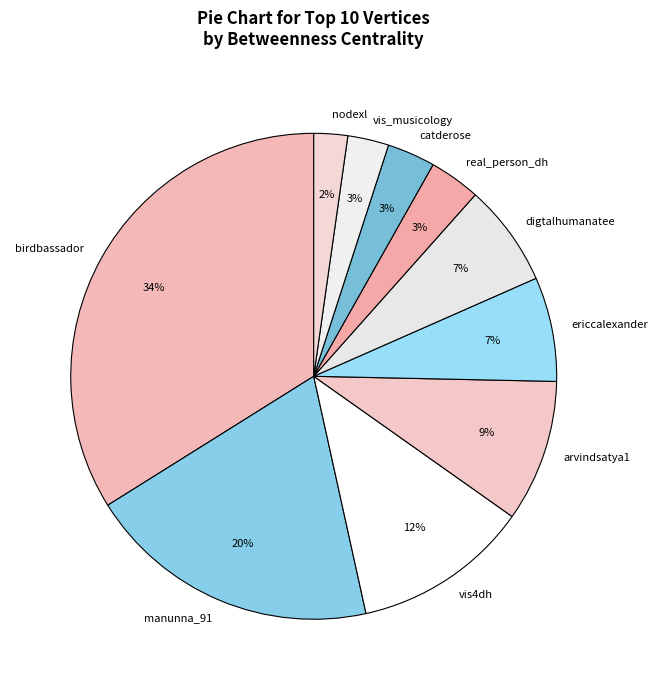

Is it true that digtalhumanatee is 1% of the pie?

False